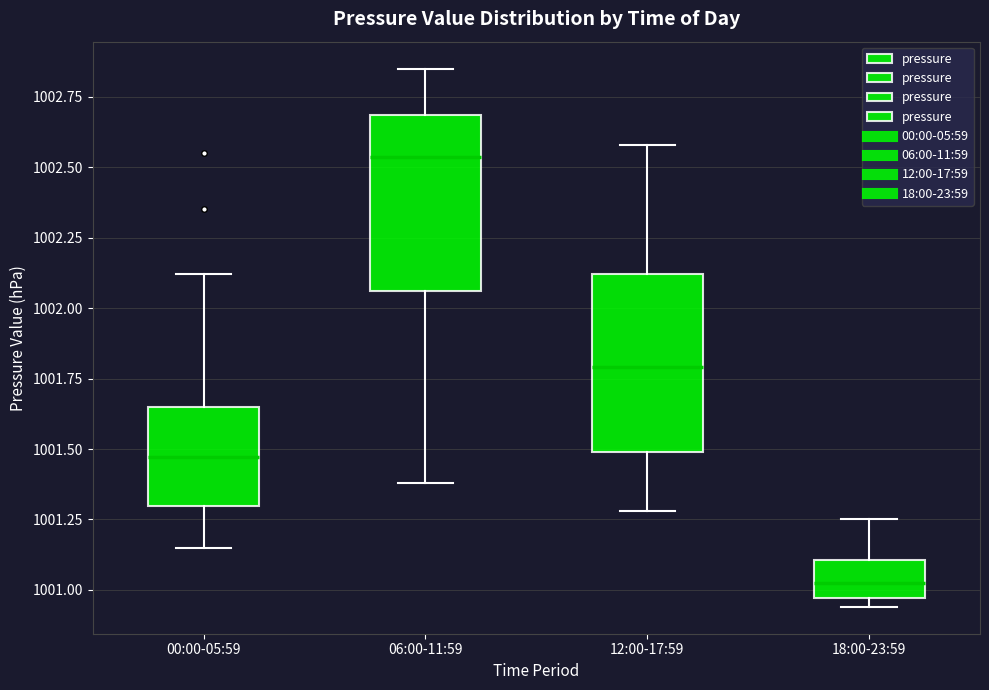

Which box's median line is the lowest?

18:00-23:59